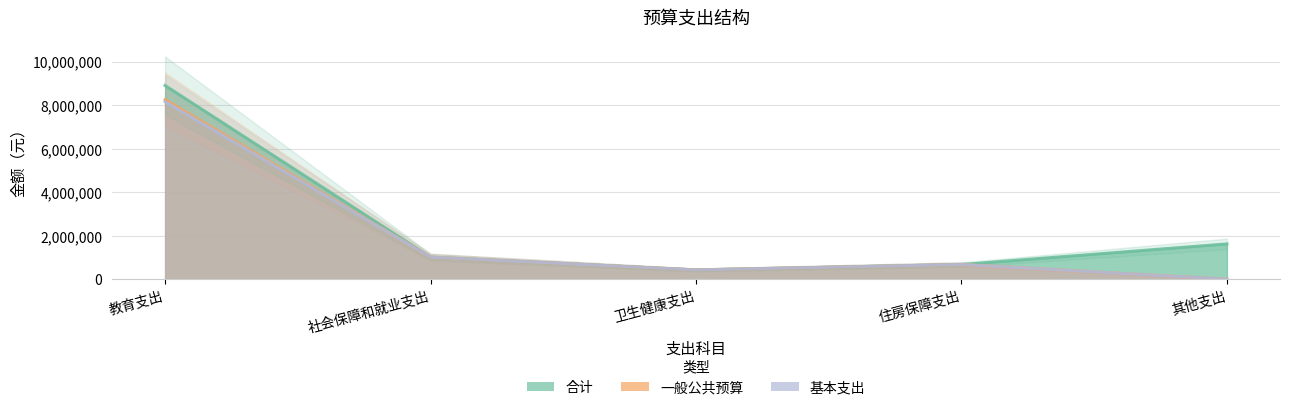

The 一般公共预算 series shows -3729832.4 at 其他支出. True or false?

False